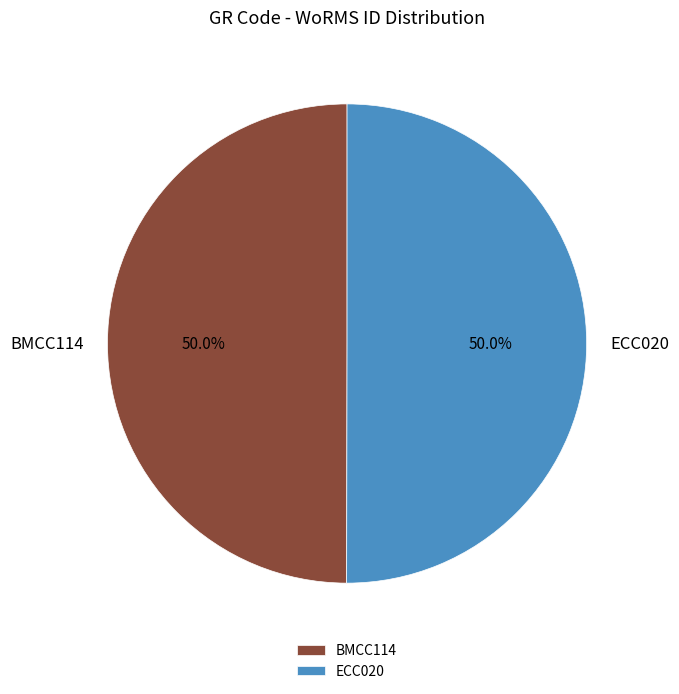

Is it true that BMCC114 is 44% of the pie?

False